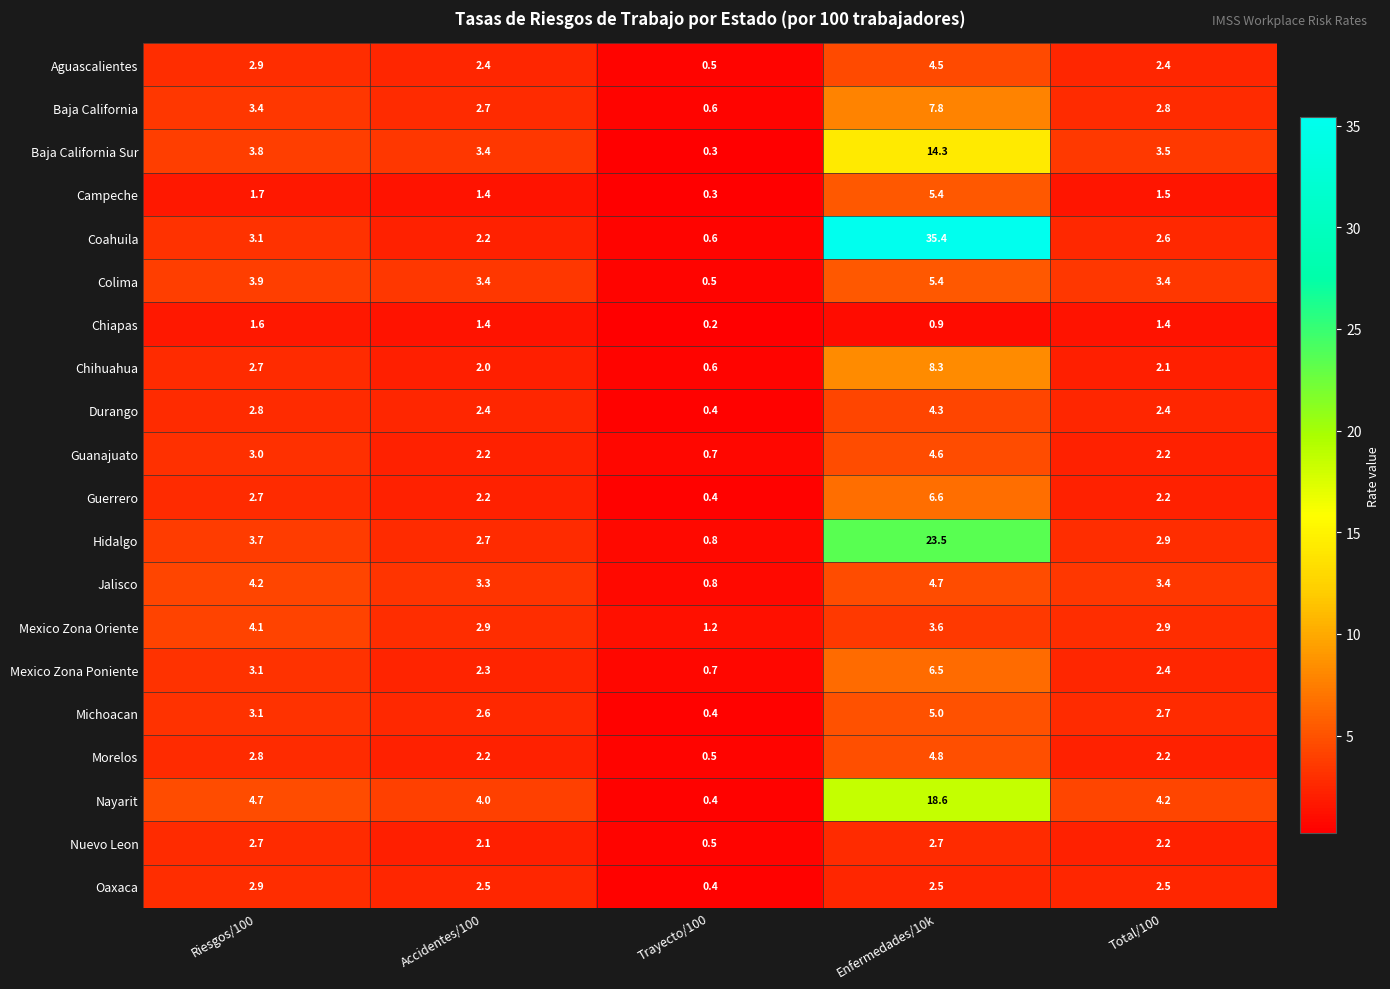

Which series has the widest spread of values?

Coahuila